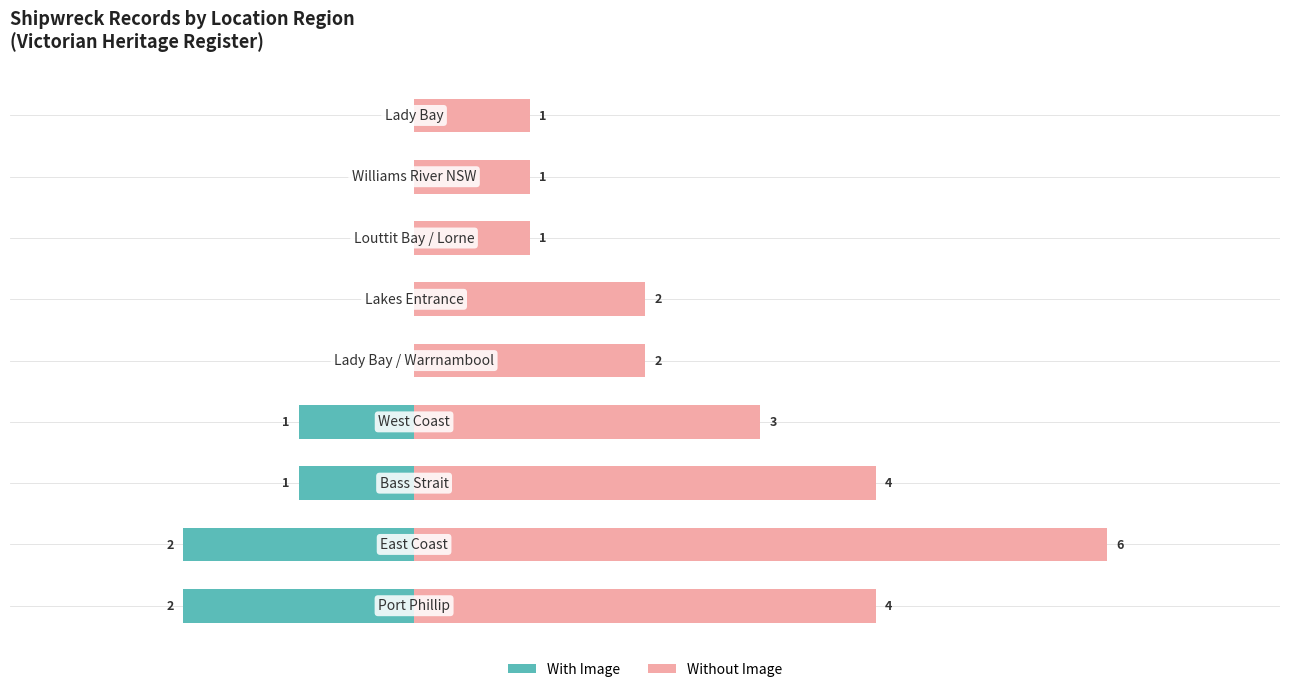

How many With Image values are between -1 and 0?

7